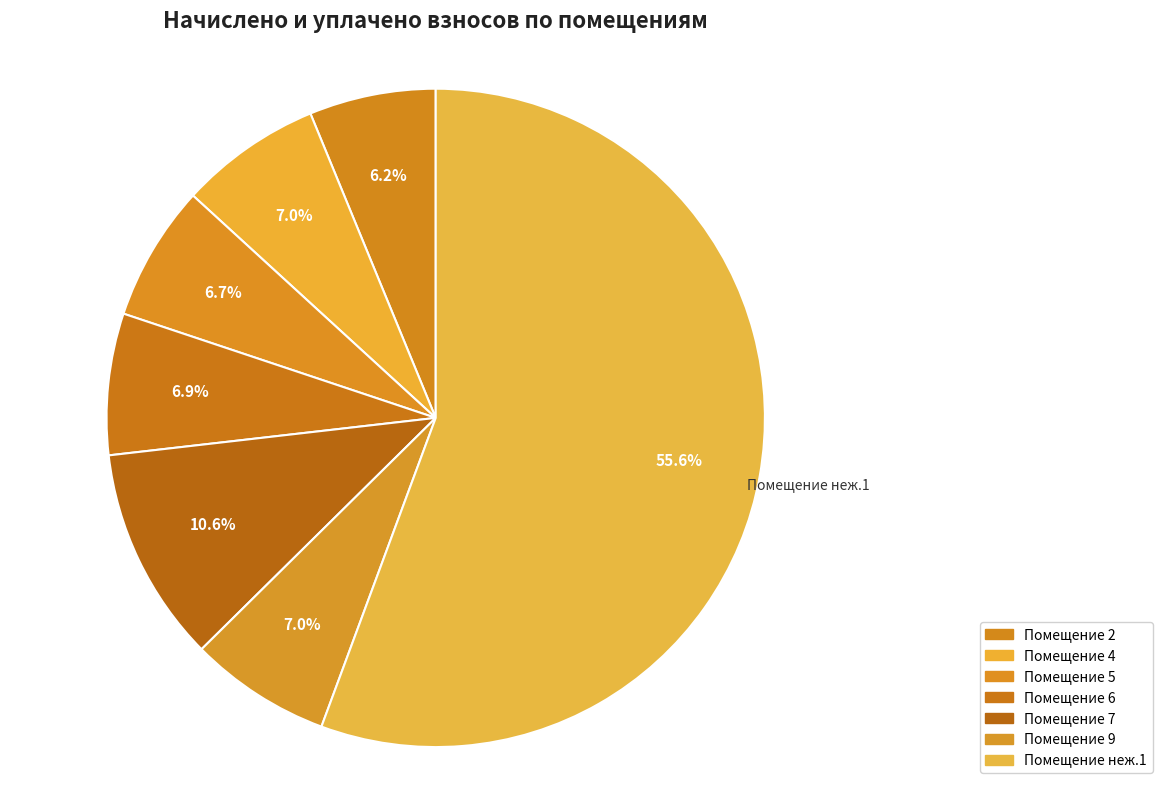

What is the largest slice in the pie chart?

Помещение неж.1